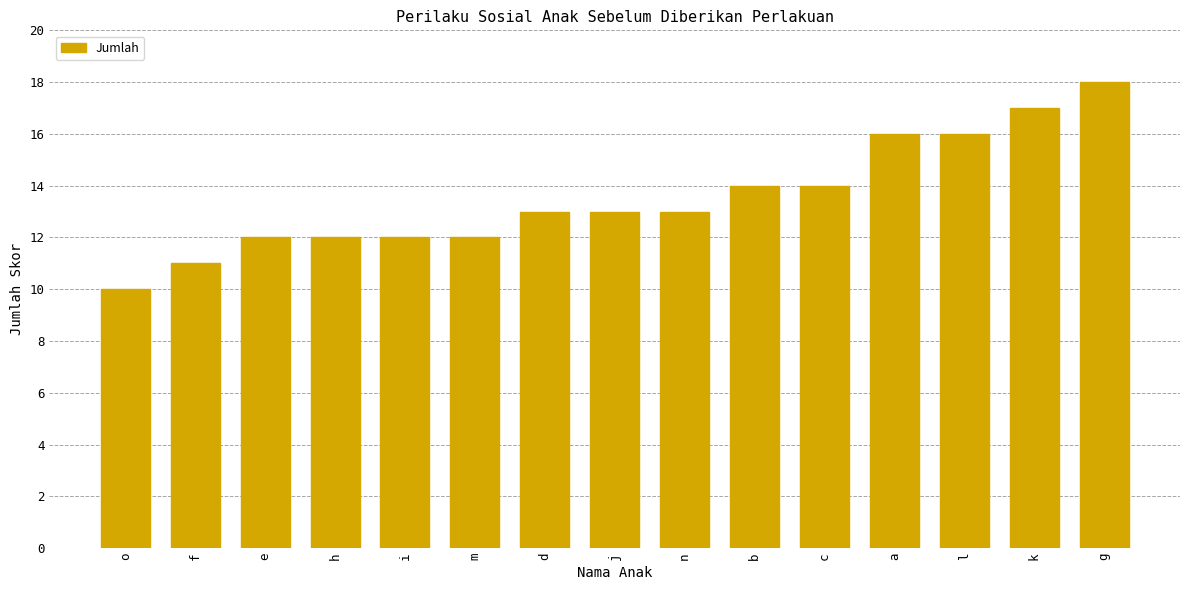

Which has a higher value, j or h?

j